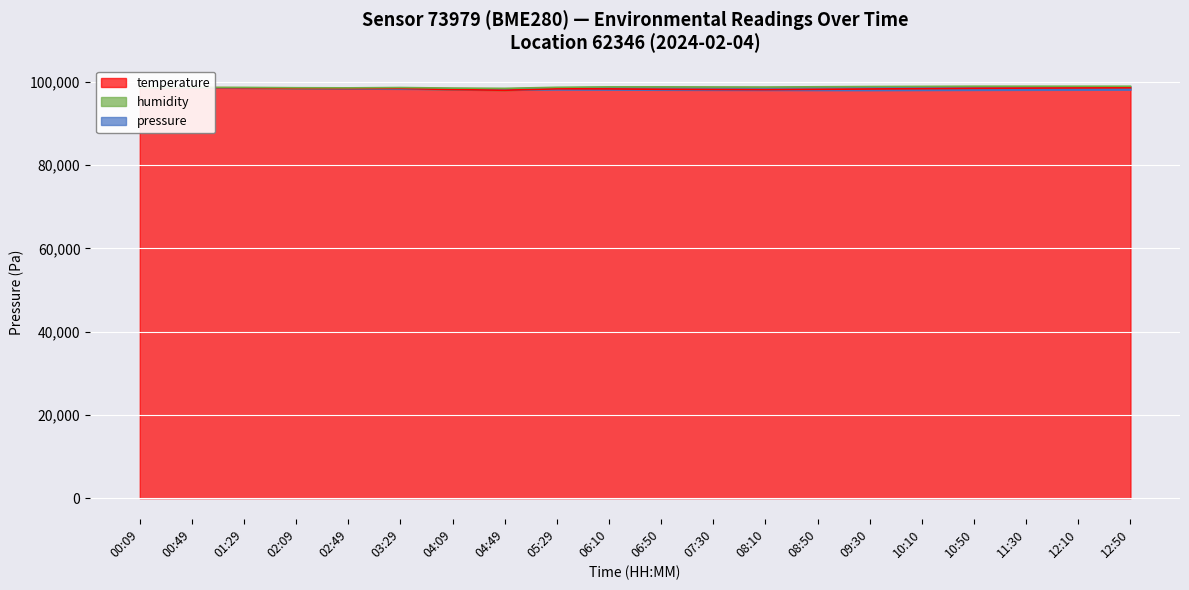

What position from the right is 01:29?

18